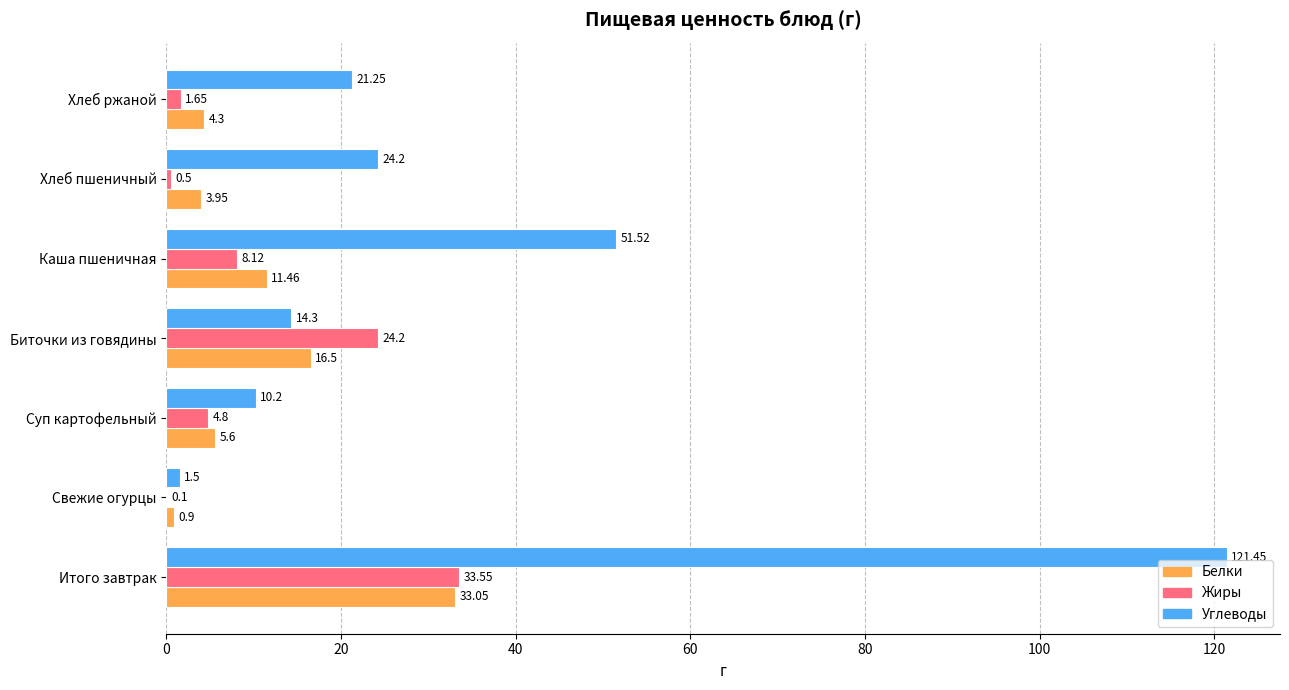

Is the value of Белки at Итого завтрак greater than the value of Углеводы at Итого завтрак?

No